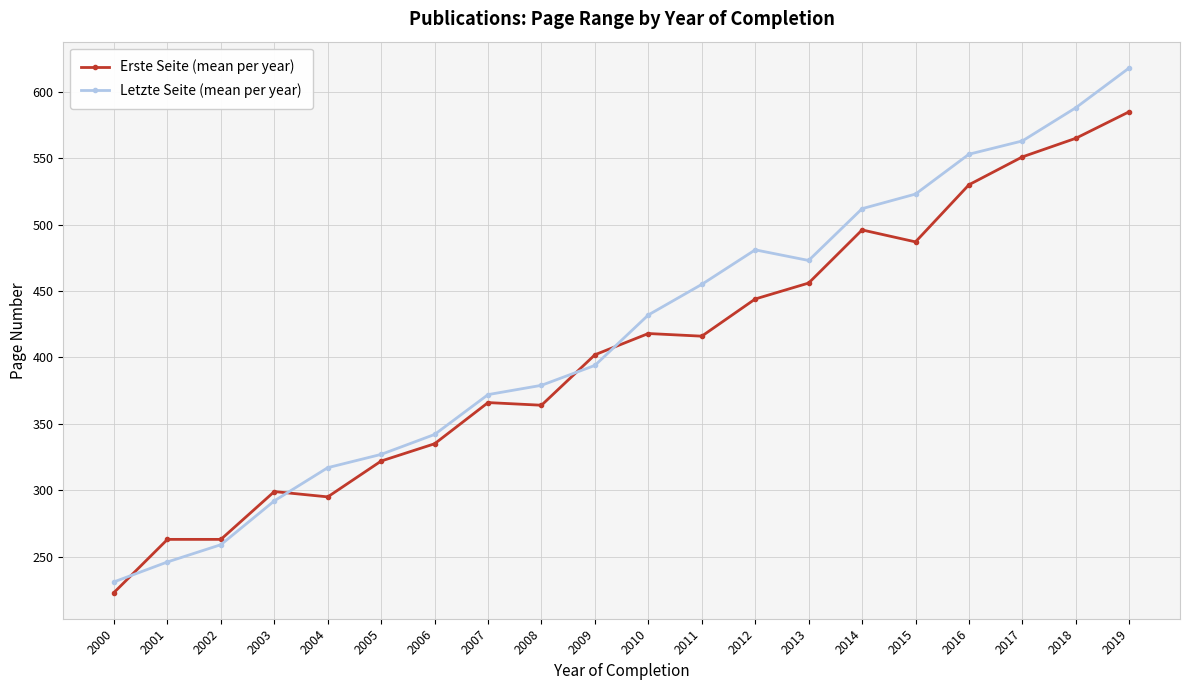

What is the difference between the second highest and second lowest values in the Letzte Seite (mean per year) series?

342